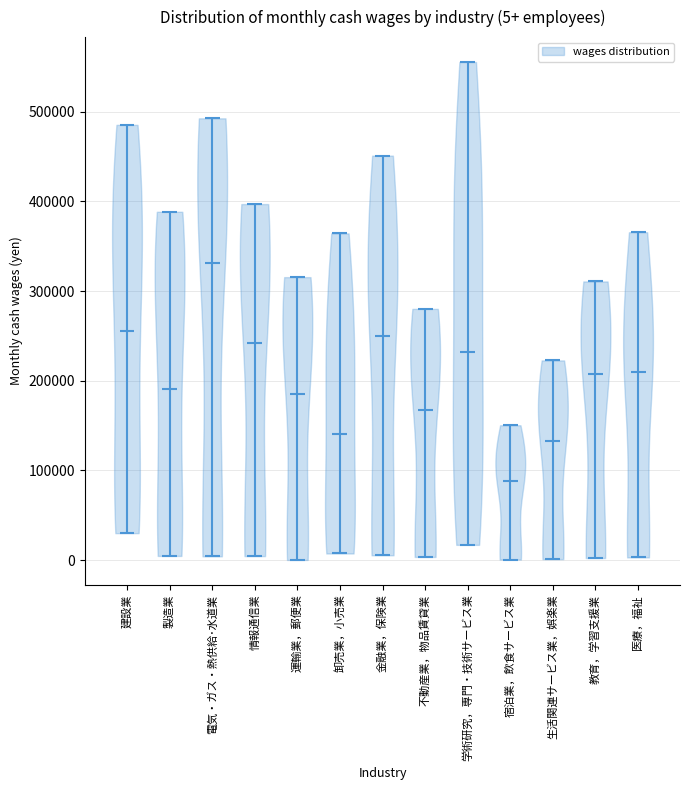

Which violin has the lowest median line?

宿泊業，飲食サービス業